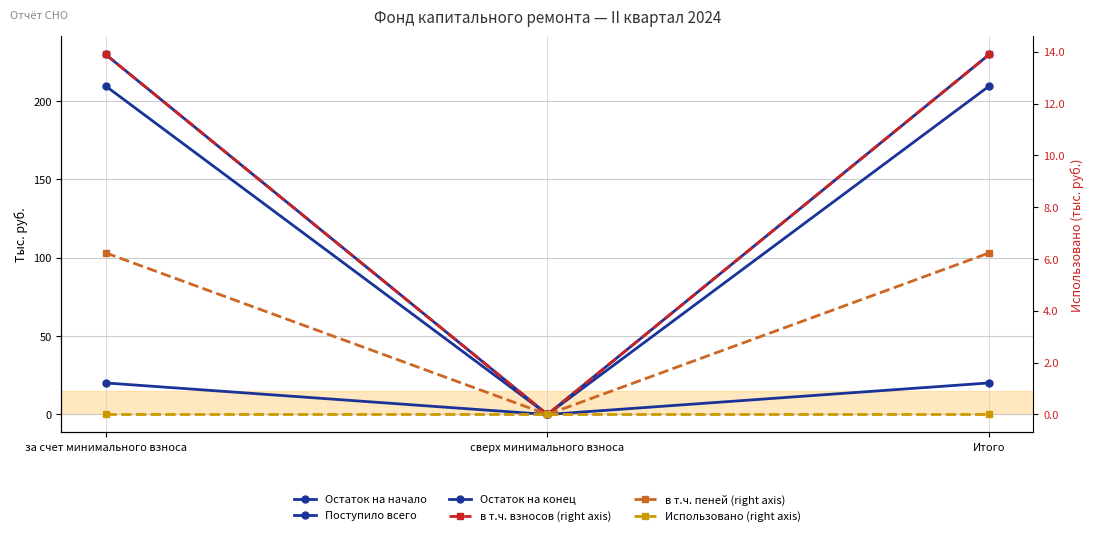

Reading left to right, extract all data points from this chart.

Остаток на начало: 209.7	0.0	209.7
Поступило всего: 20.1	0.0	20.1
Остаток на конец: 229.8	0.0	229.8
в т.ч. взносов (right axis): 13.9	0.0	13.9
в т.ч. пеней (right axis): 6.2	0.0	6.2
Использовано (right axis): 0.0	0.0	0.0